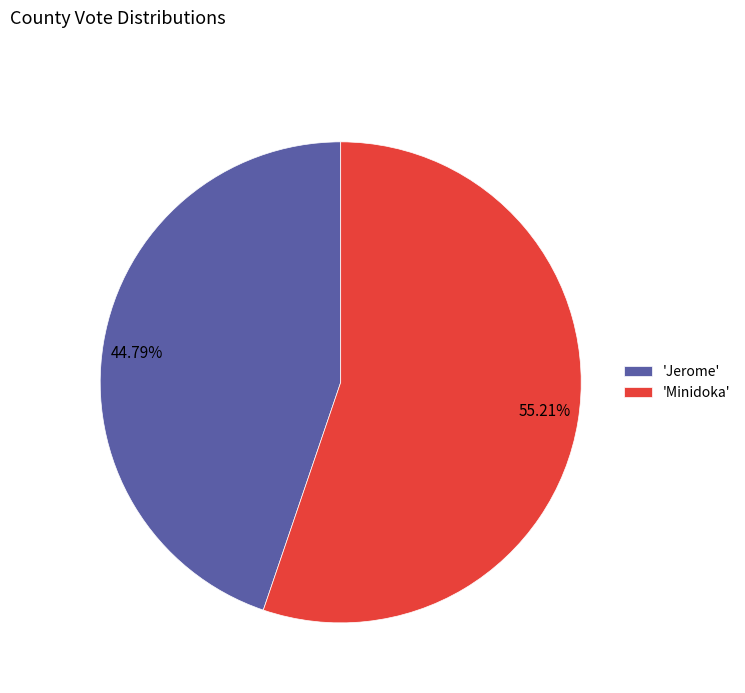

Combined, do 44.79% and 55.21% account for over 50%?

Yes